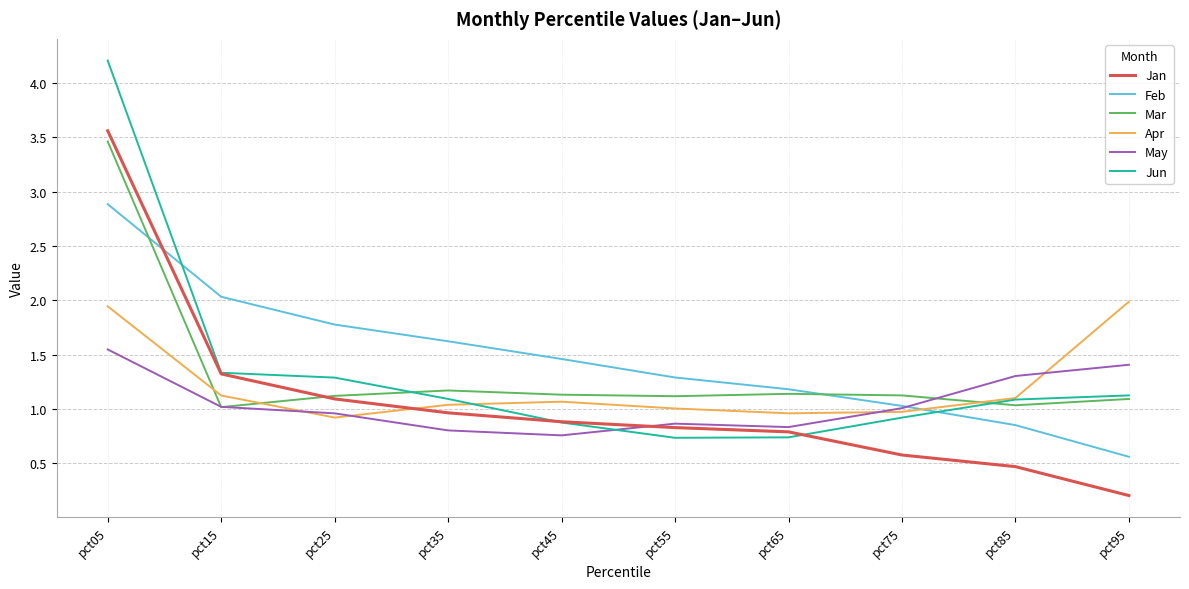

Which series has the largest range (max minus min)?

Jun